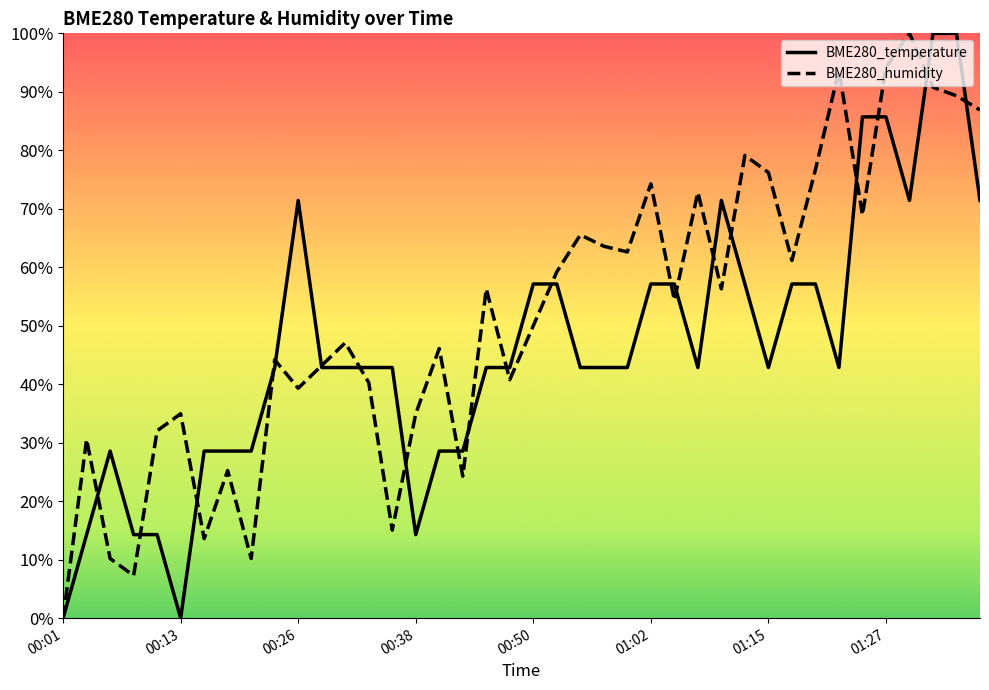

Which series ends up on top after the final intersection of BME280_temperature and BME280_humidity?

BME280_humidity